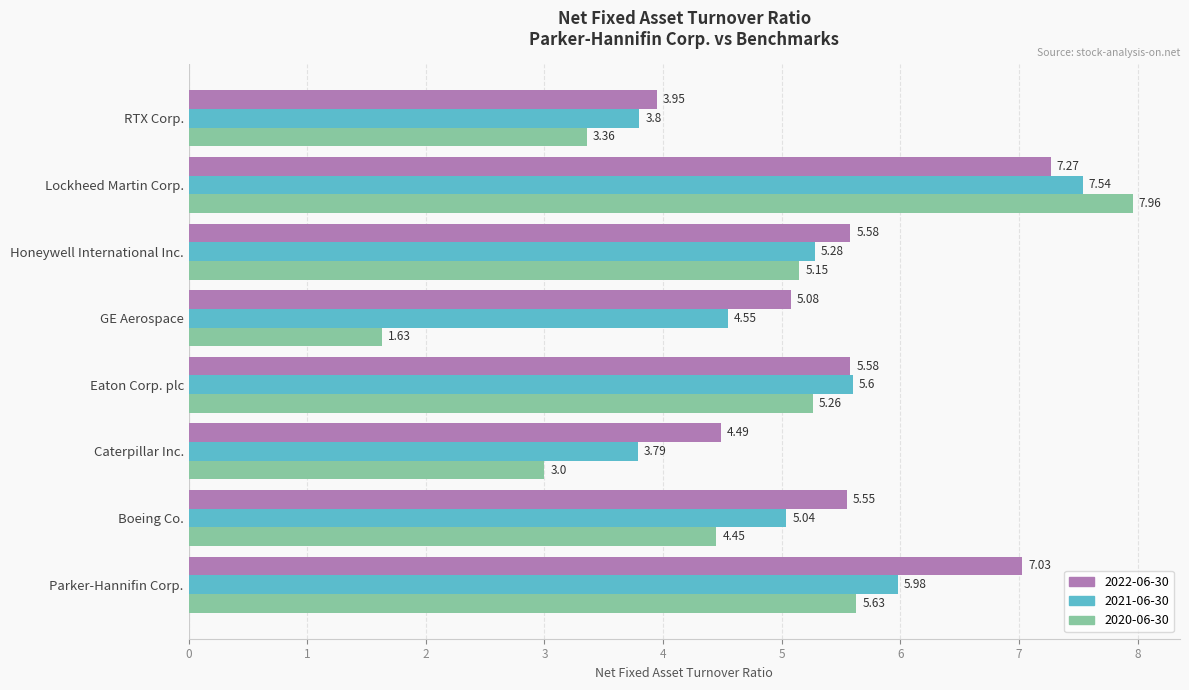

Which series has the largest total across all categories?

2022-06-30